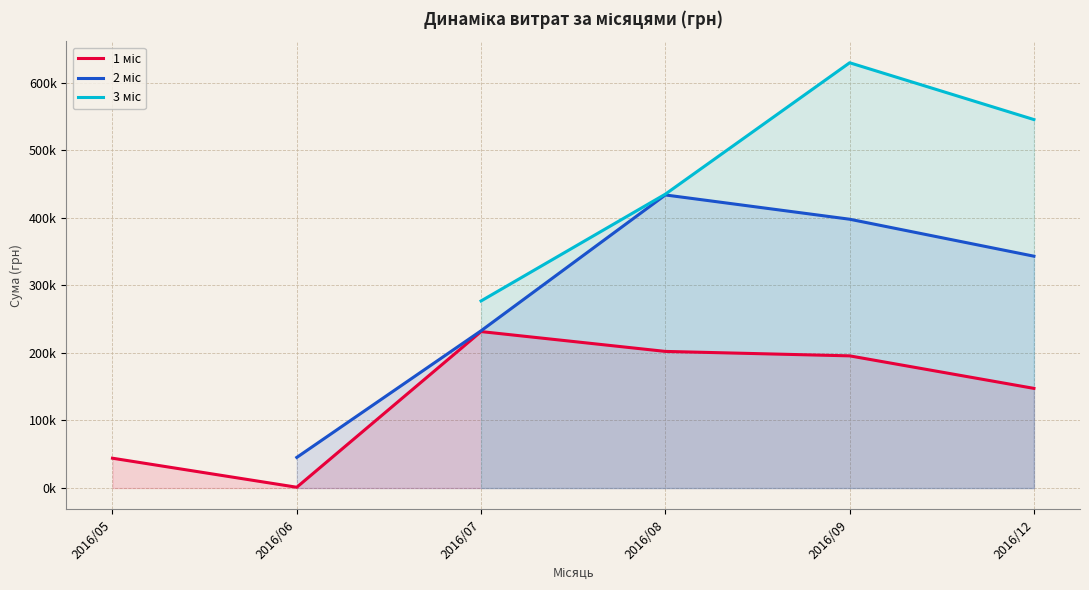

What is the greatest value displayed?

629379.8